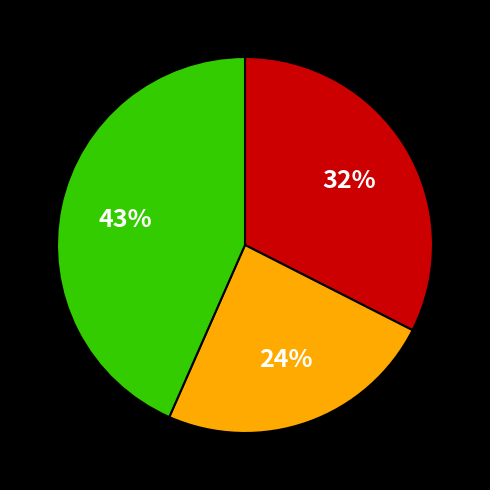

To the nearest percent, what is the difference between the largest and smallest slice percentages?

19%